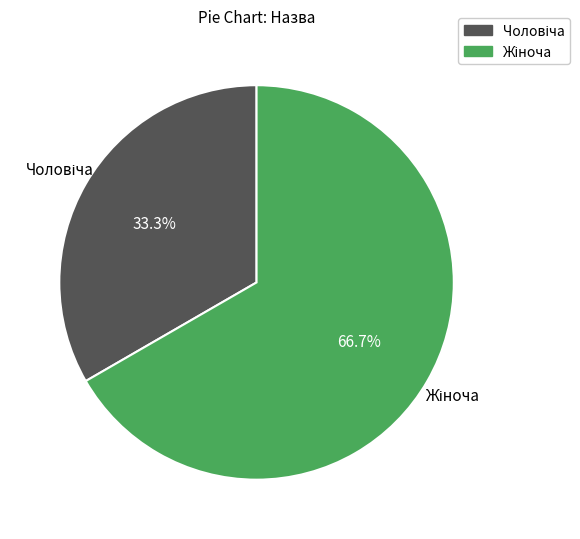

Does any single category account for the majority?

Yes